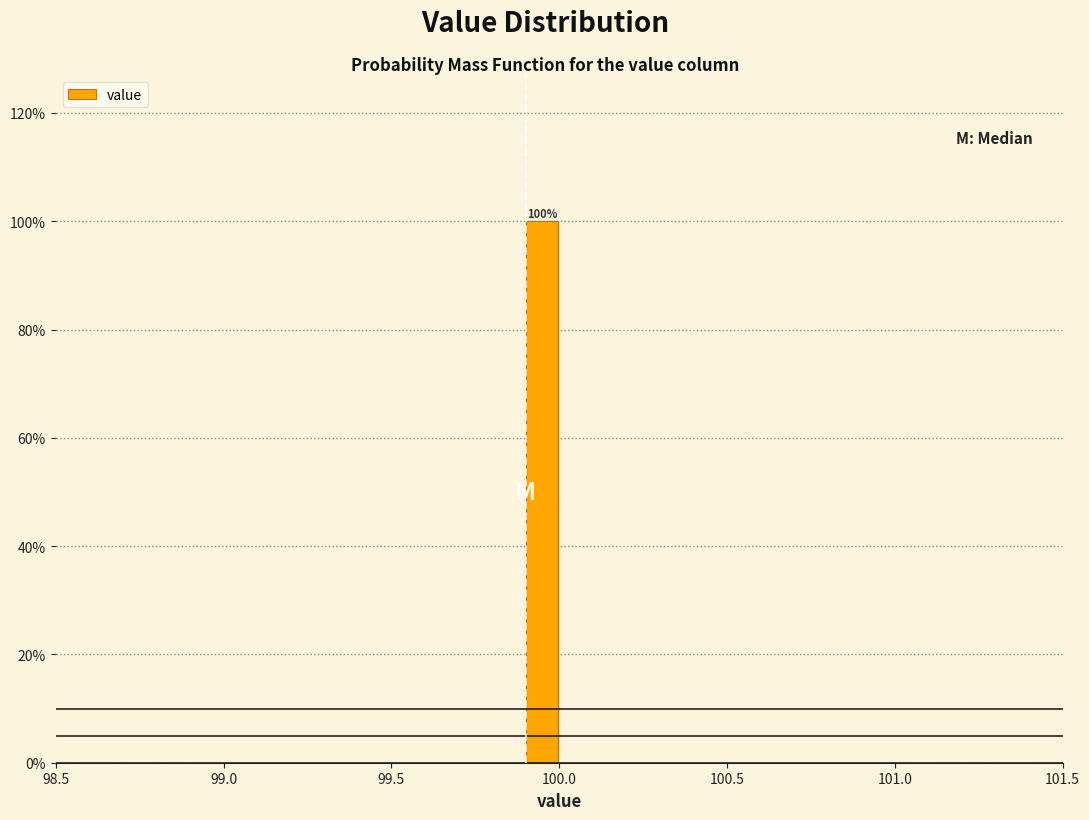

Around what value on the x-axis is the tallest bar? Give the approximate position of its centre, as read against the axis.

99.95